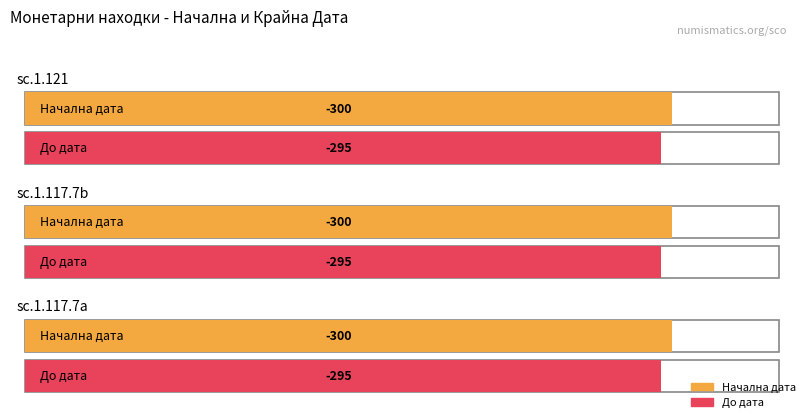

The До дата series shows -295 at sc.1.117.7a. True or false?

True